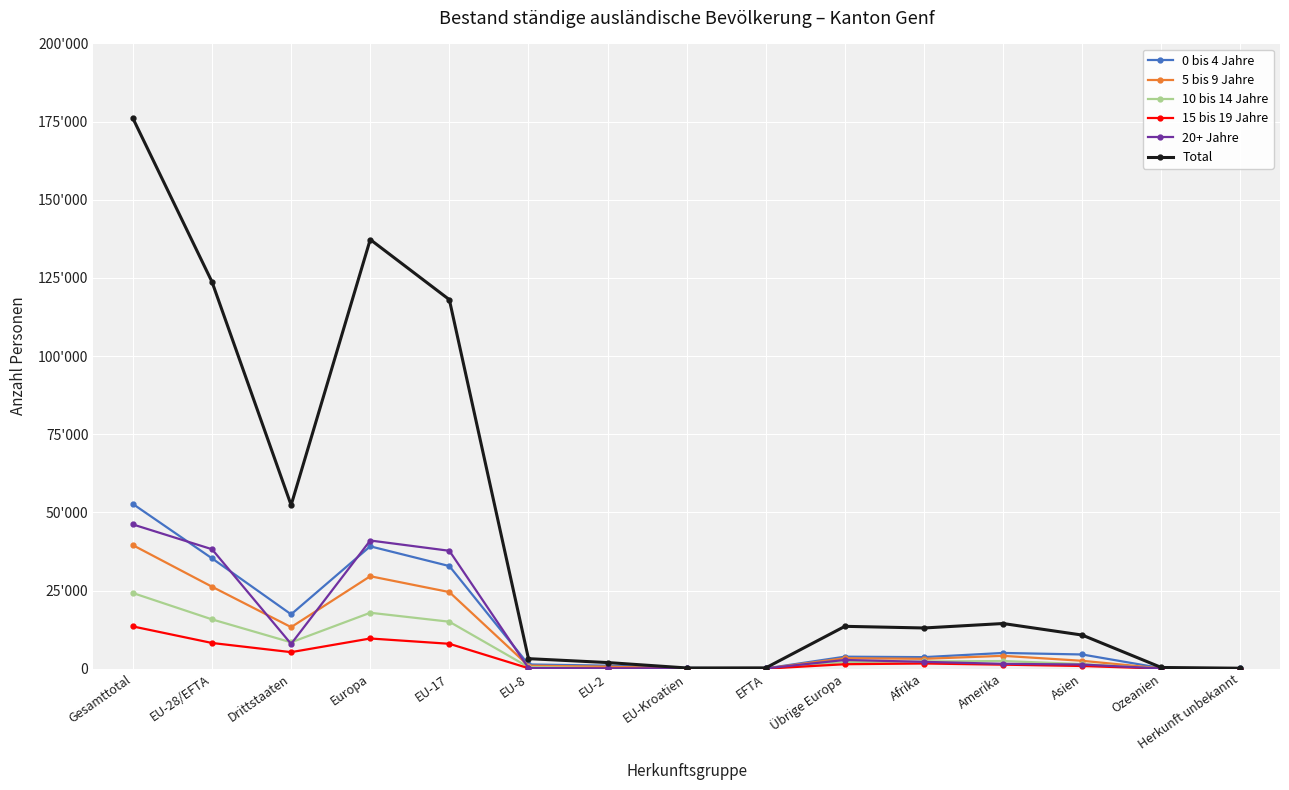

What is the spread (max minus min) of values at Ozeanien?

359